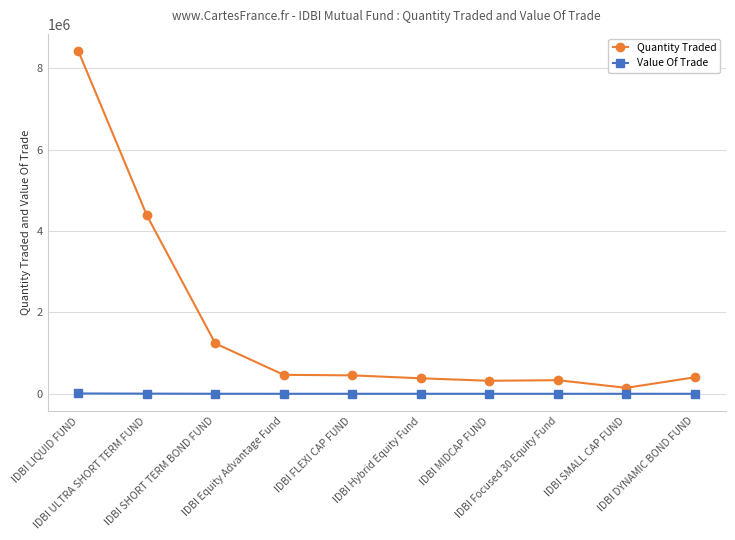

What is the sum of the Quantity Traded values at IDBI DYNAMIC BOND FUND and IDBI Equity Advantage Fund?

872132.5